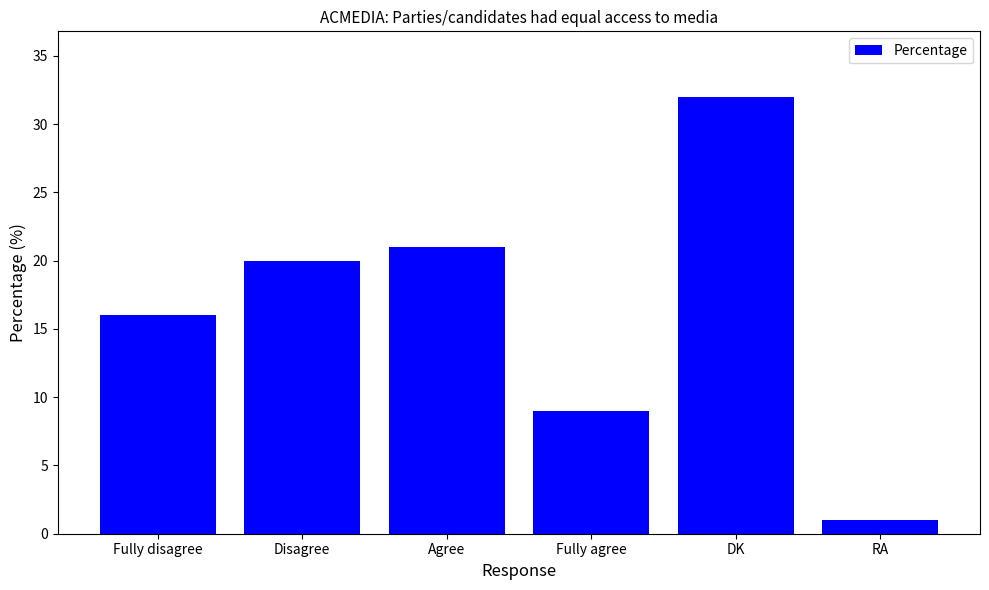

What is the difference between the values at DK and Fully disagree?

16